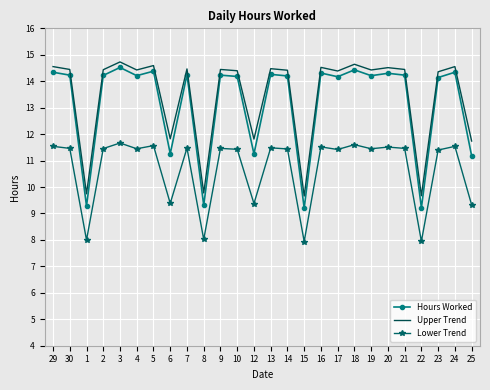

What is the spread (max minus min) of values at 25?

2.4